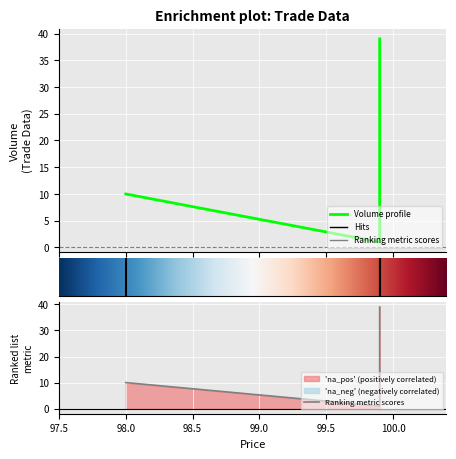

Is it true that the value at 99.9 is 39?

True